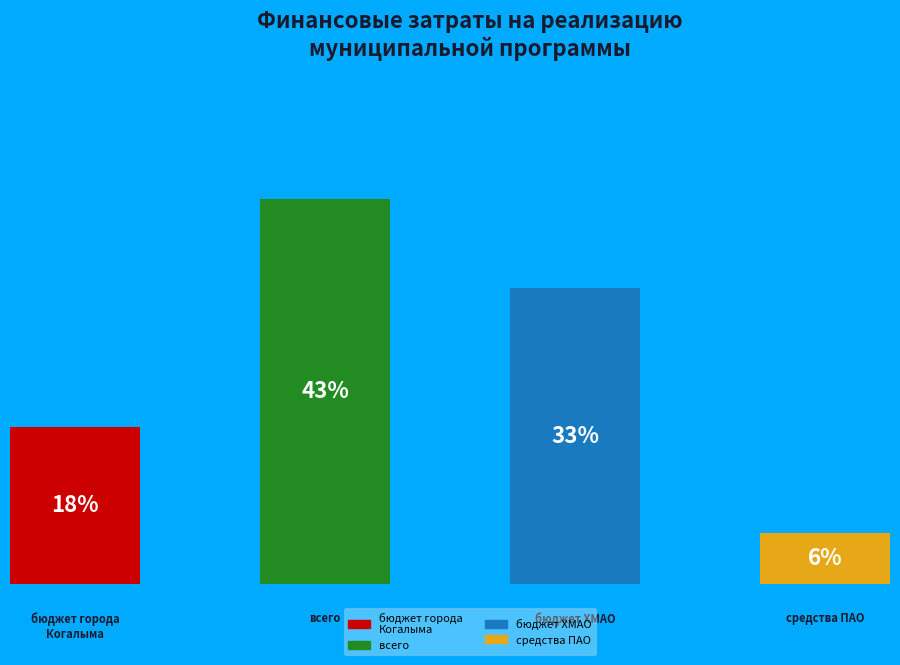

Rank the categories by value from lowest to highest.

средства публичного акционерного общества, бюджет города Когалыма, бюджет Ханты-Мансийского автономного округа, всего